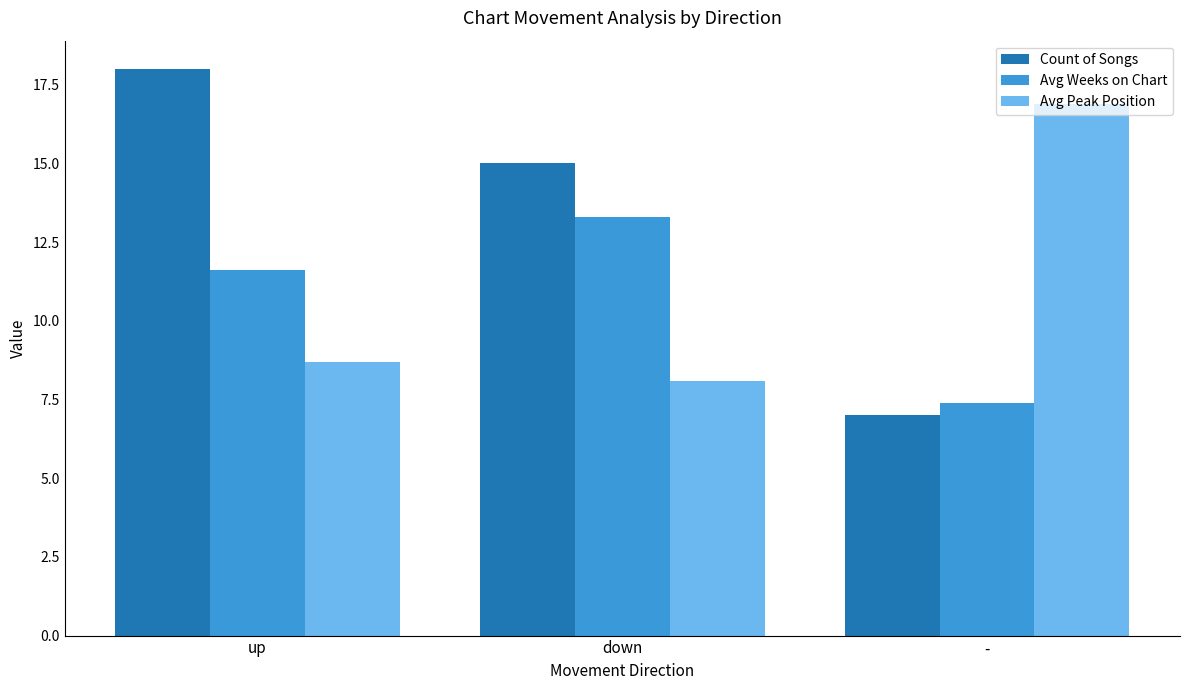

The Avg Peak Position series shows 9.4 at -. True or false?

False